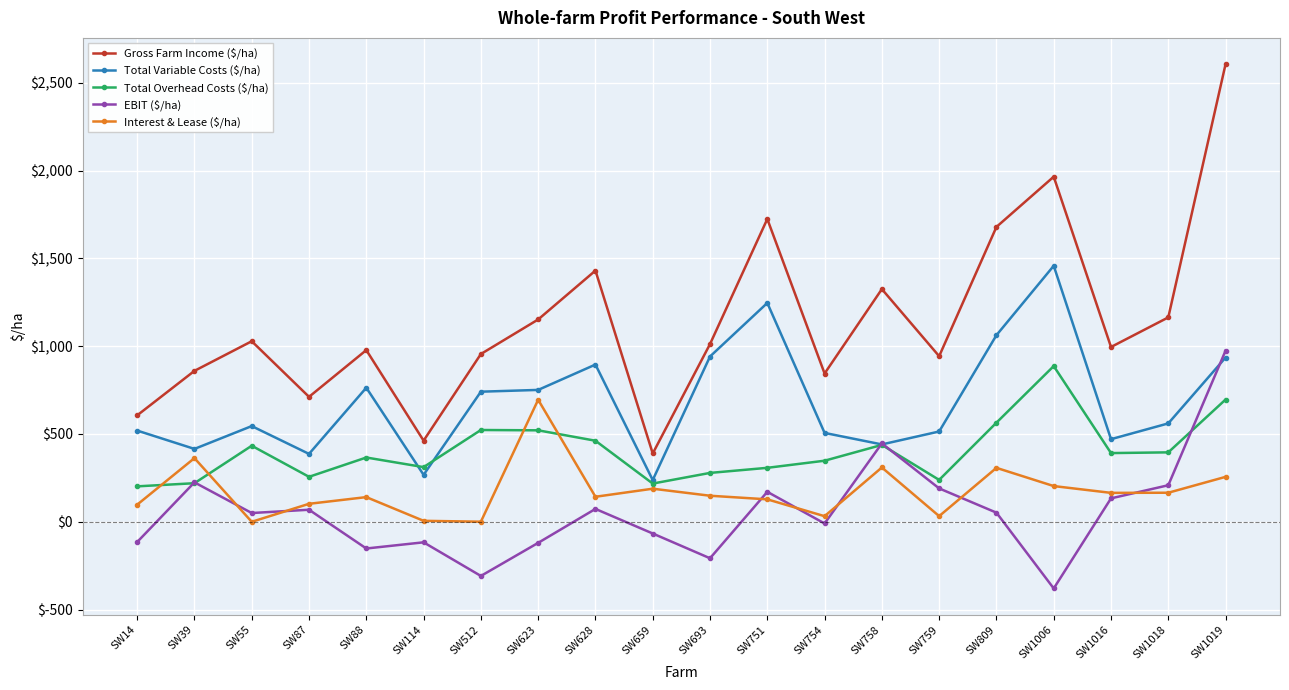

What is the approximate value of EBIT ($/ha) at SW87?

68.7